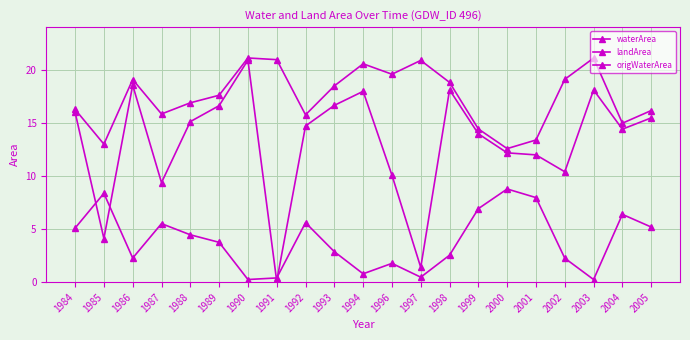

How many lines are shown in the chart?

3